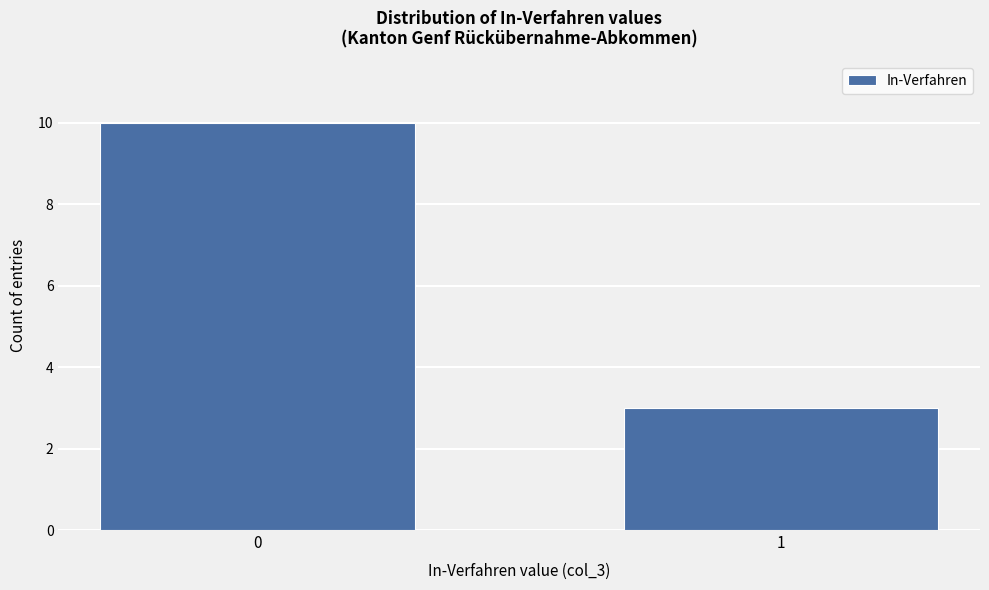

Reading left to right, extract all data points from this chart.

0=10	1=3